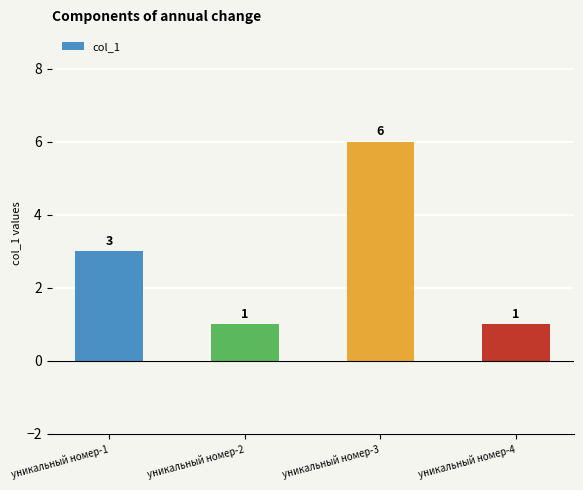

Reading left to right, extract all data points from this chart.

3	1	6	1